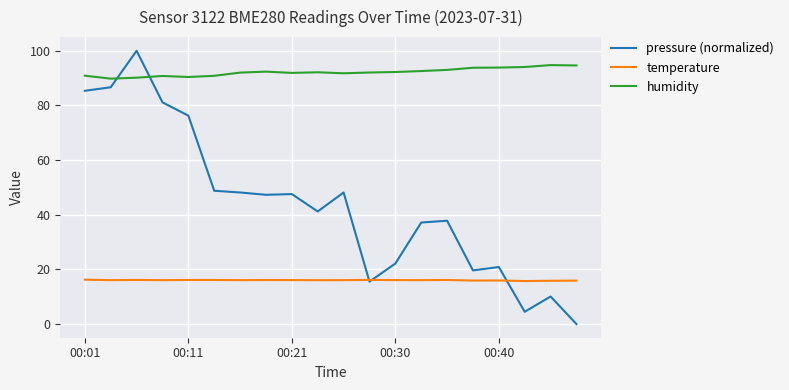

List the series in order of their peak value, lowest first.

temperature, humidity, pressure (normalized)